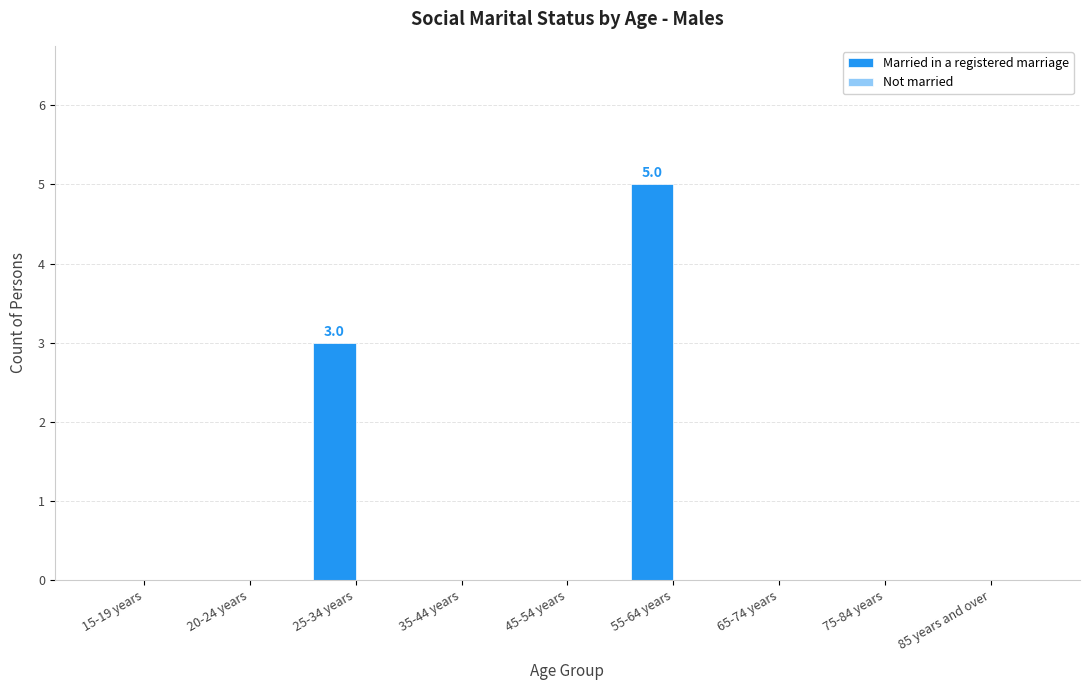

At which label is the value closest to 2?

25-34 years